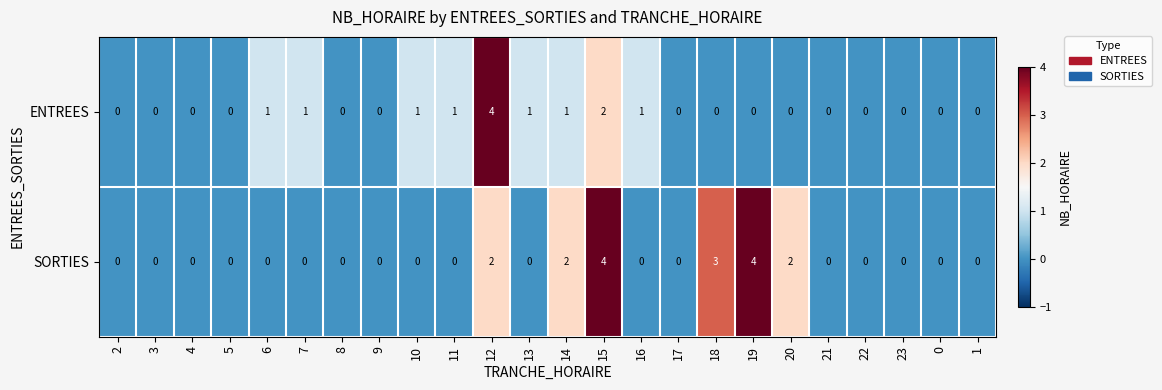

At which label does ENTREES reach its peak?

12